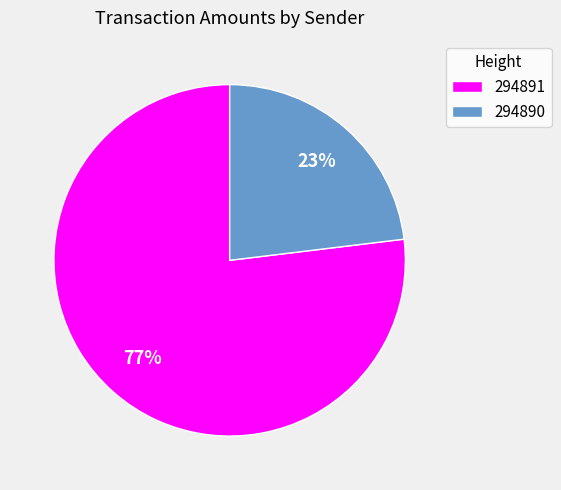

Is there a majority slice in this chart?

Yes